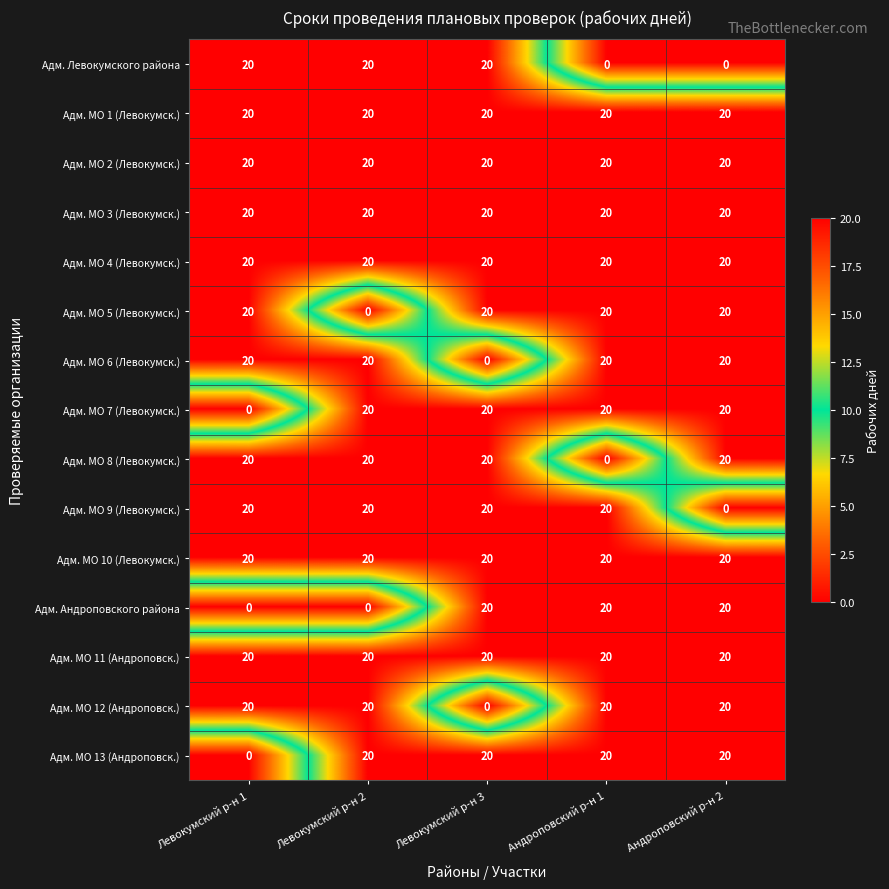

The value of Адм. МО 10 (Левокумск.) at Левокумский р-н 1 is 4. True or false?

False